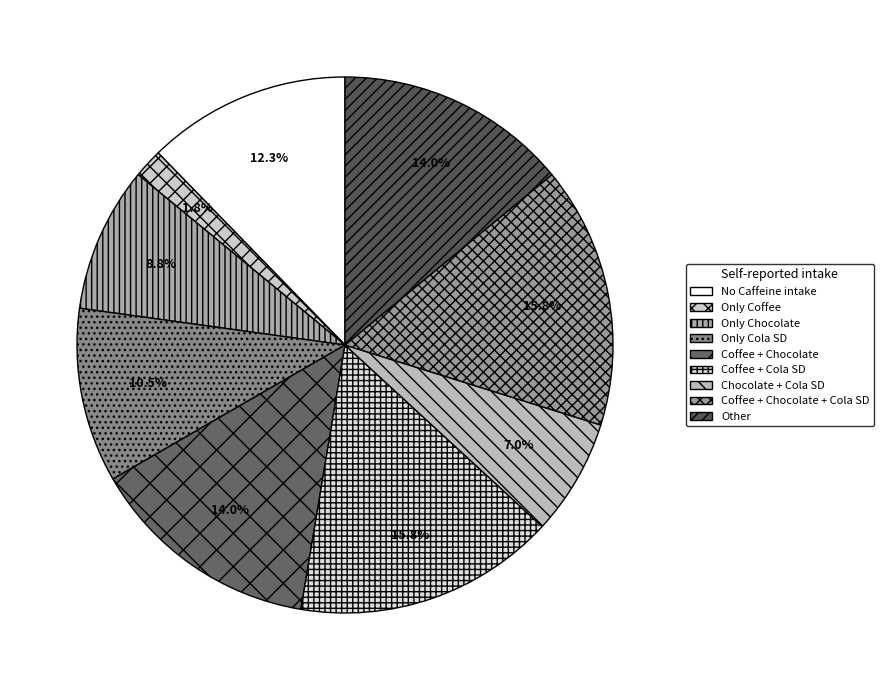

How many segments does this pie chart have?

9